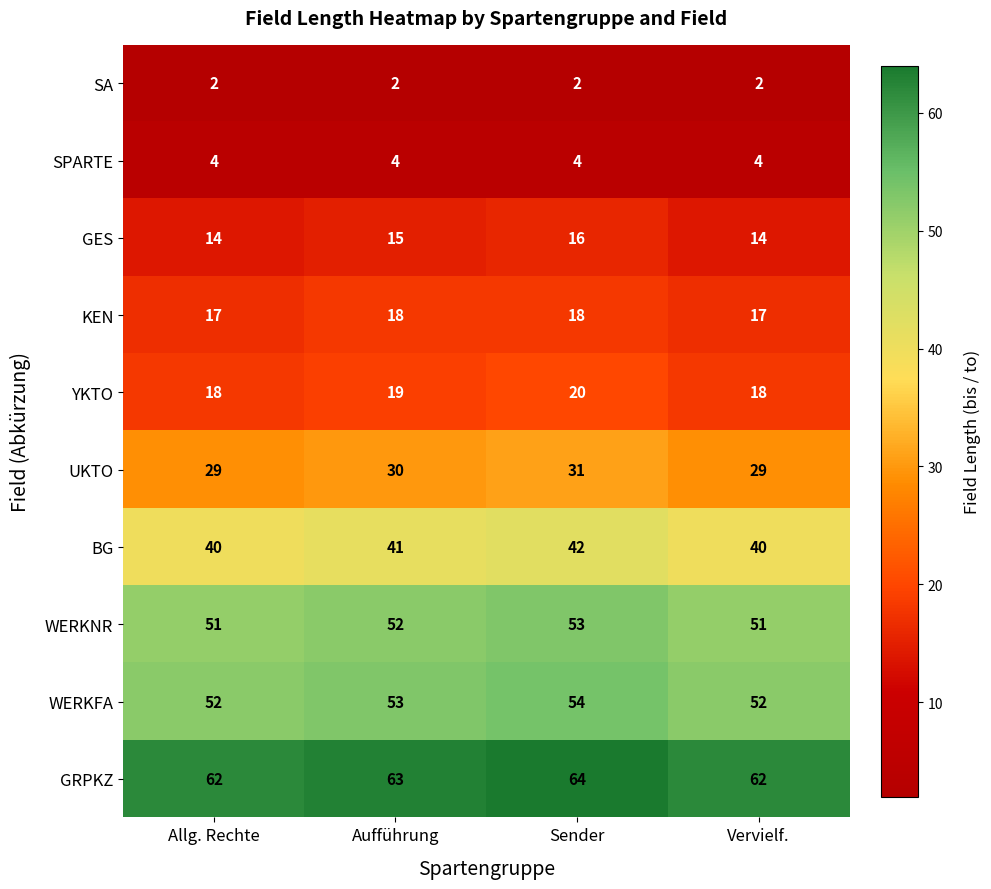

How many categories are shown in the chart?

4